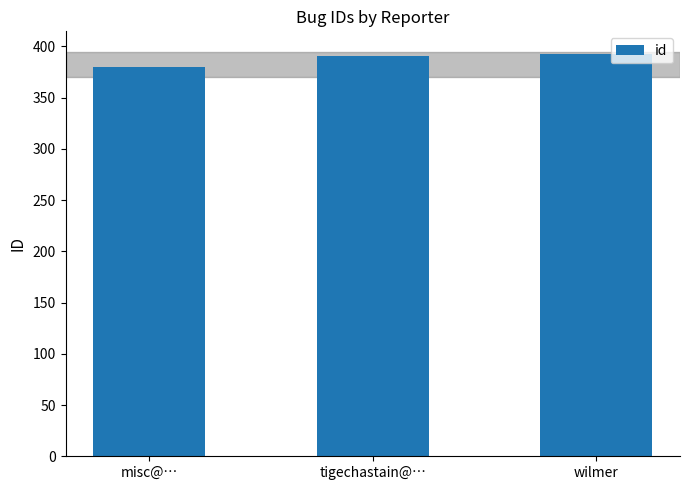

What is the value of the 2nd bar from the left?

391